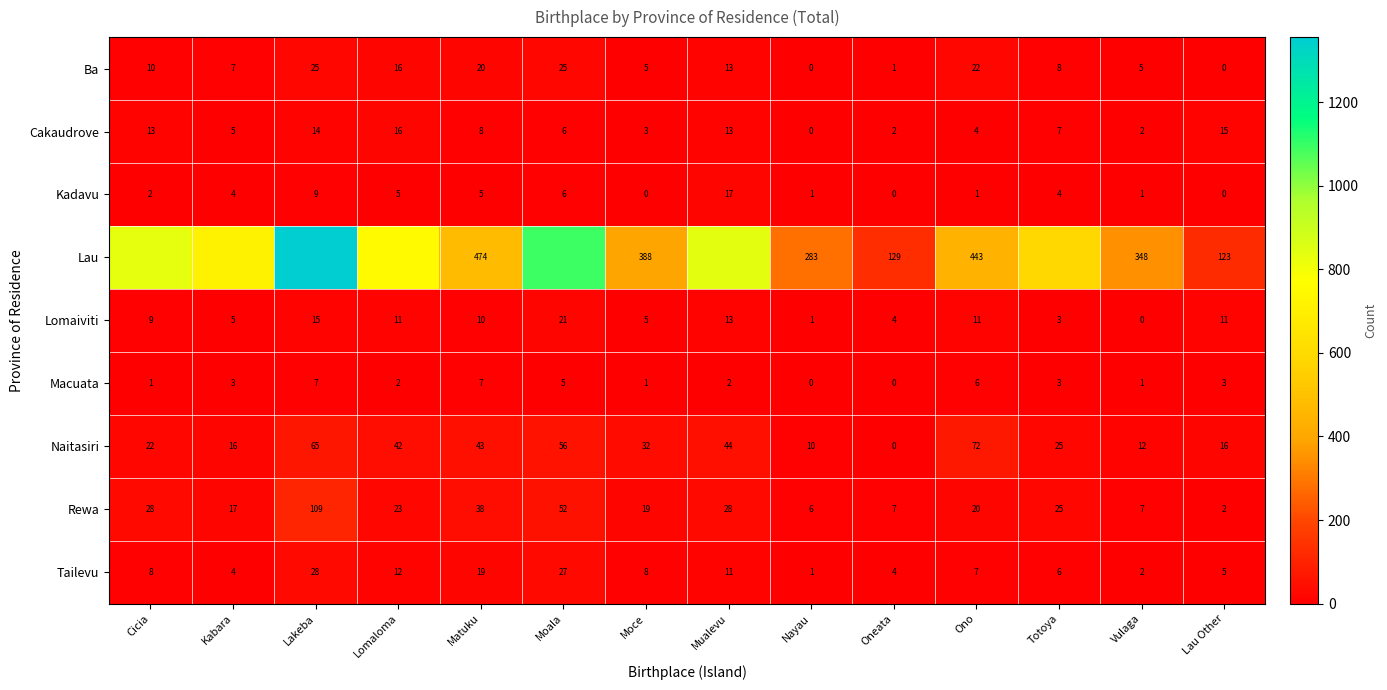

True or false: Kadavu has a value of 0 at Nayau.

False